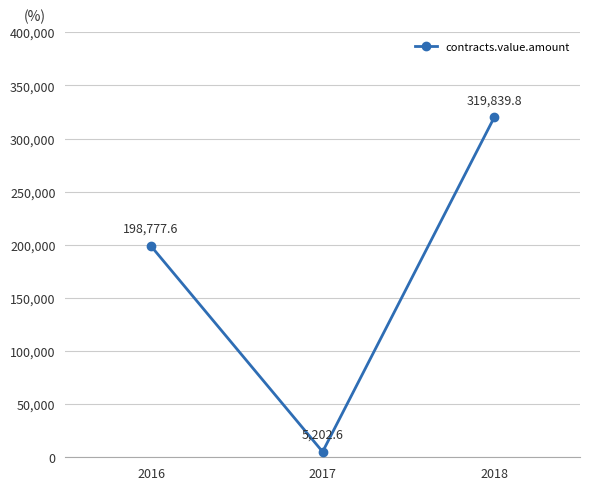

What is the change in value from 2016 to 2018?

+121062.2